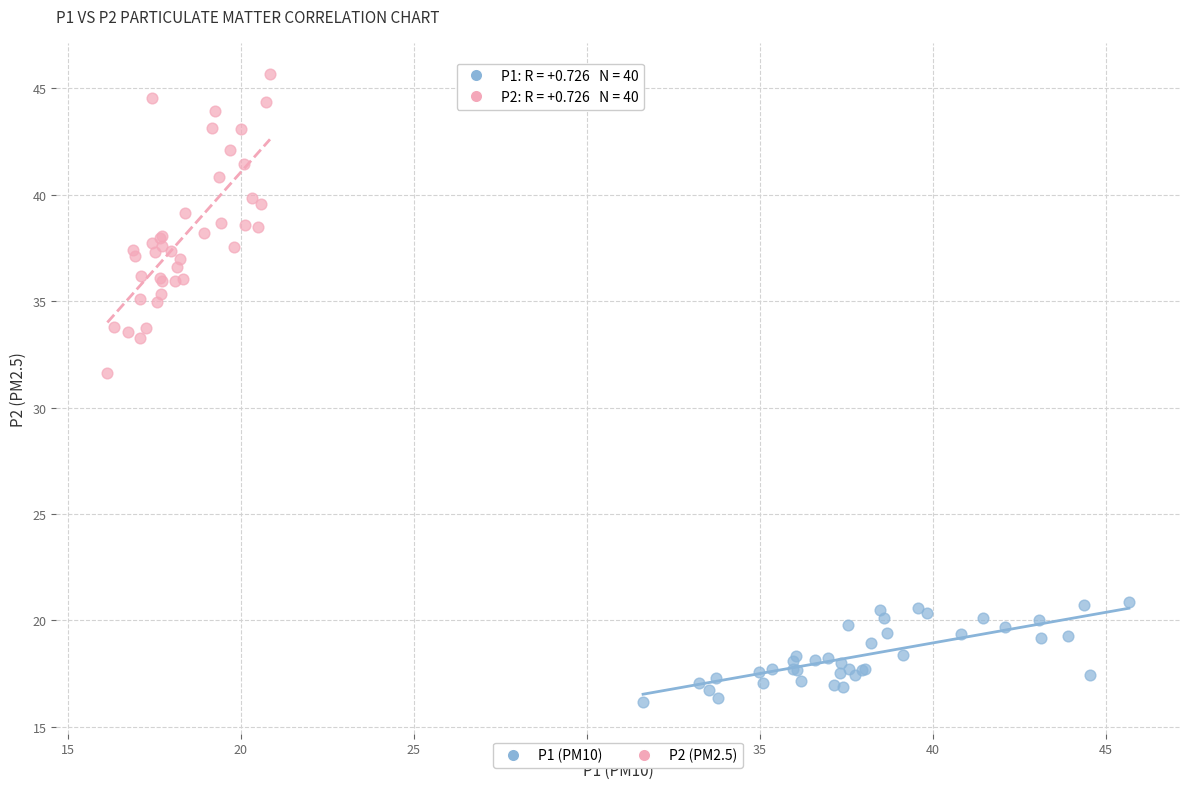

Which series reaches the minimum Y coordinate?

P1 (PM10)